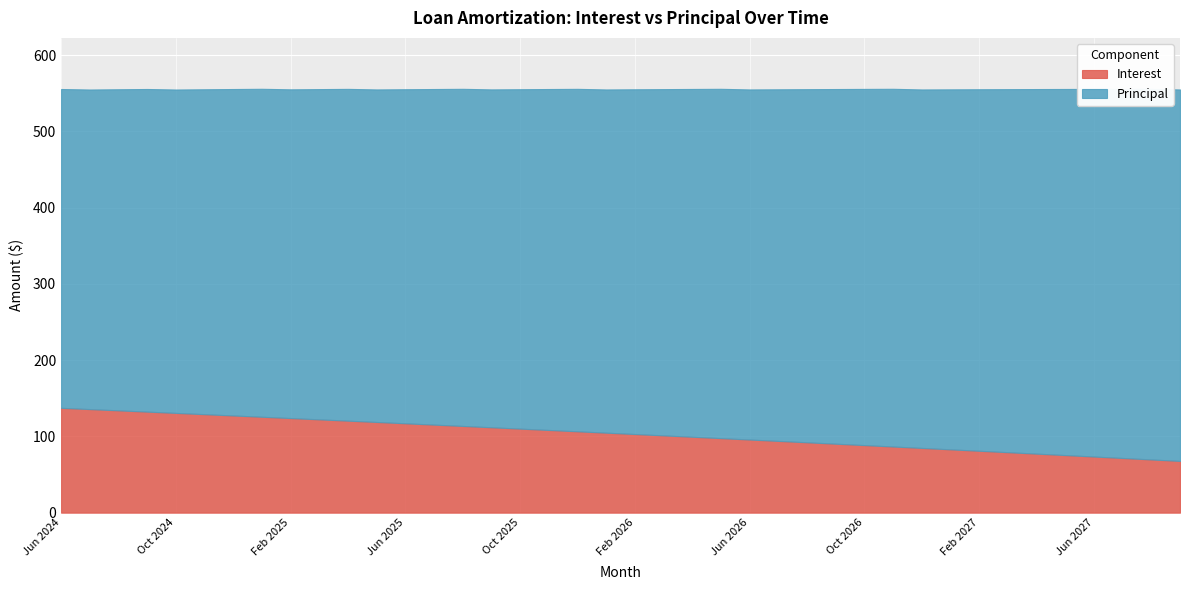

Read the Interest value at Apr 2026.

99.5